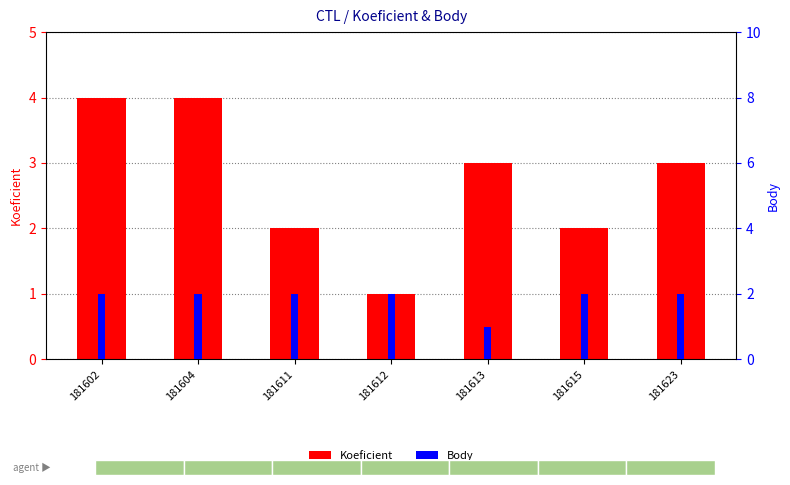

Reading left to right, transcribe all the data shown in this chart.

Koeficient: 181602=4	181604=4	181611=2	181612=1	181613=3	181615=2	181623=3
Body: 181602=2	181604=2	181611=2	181612=2	181613=1	181615=2	181623=2